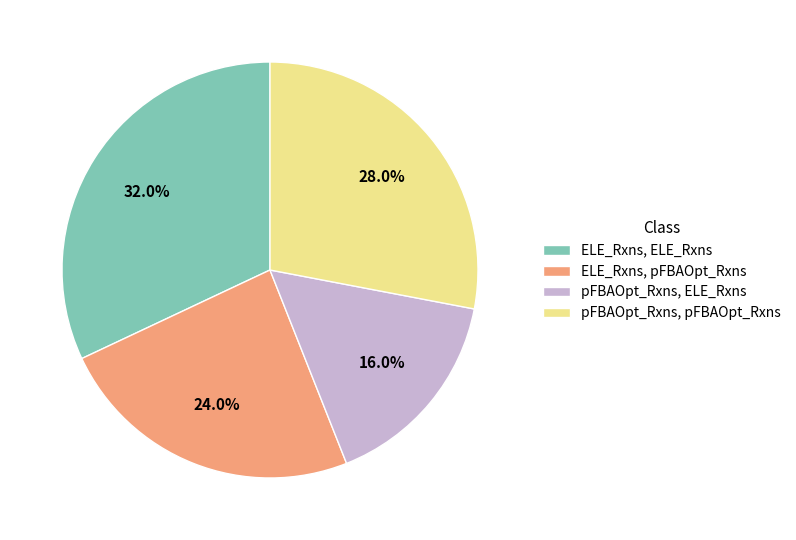

Which slice is the smallest?

pFBAOpt_Rxns, ELE_Rxns